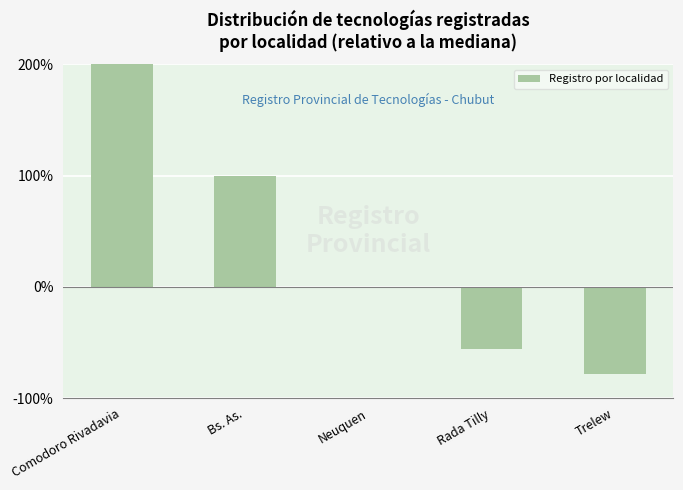

True or false: the data shows -77.8 at Trelew.

True